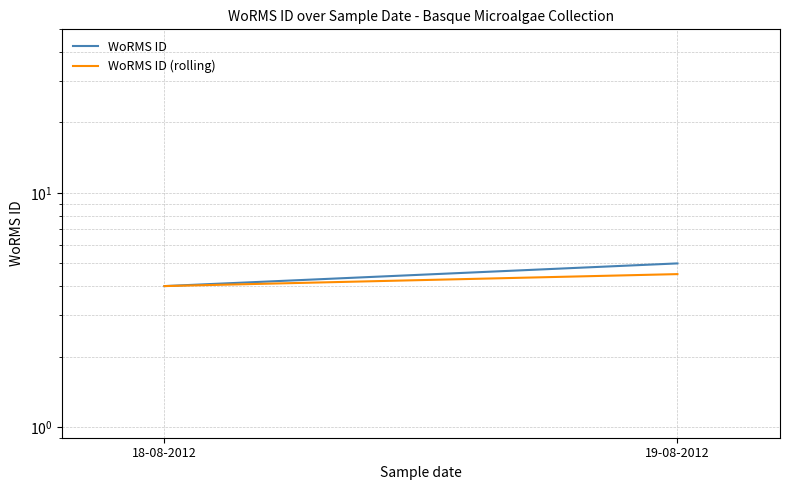

At which category does the chart reach its peak across all series?

19-08-2012